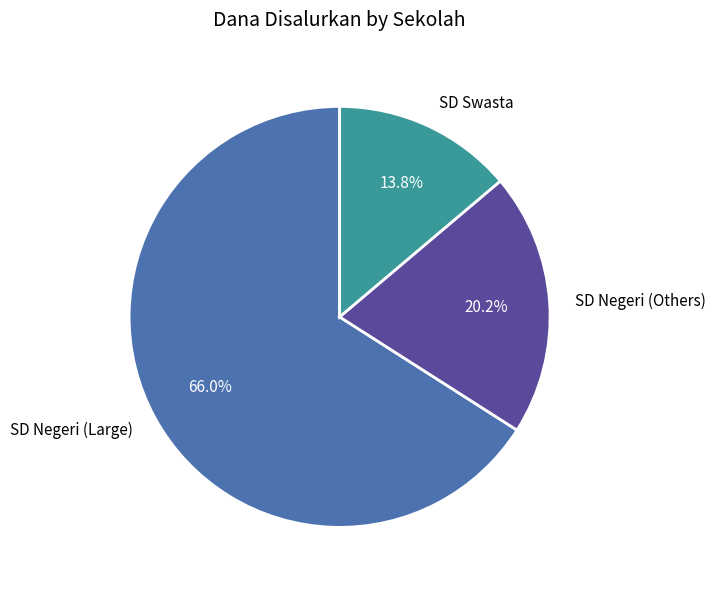

Rank the categories by value from highest to lowest.

SD Negeri (Large), SD Negeri (Others), SD Swasta